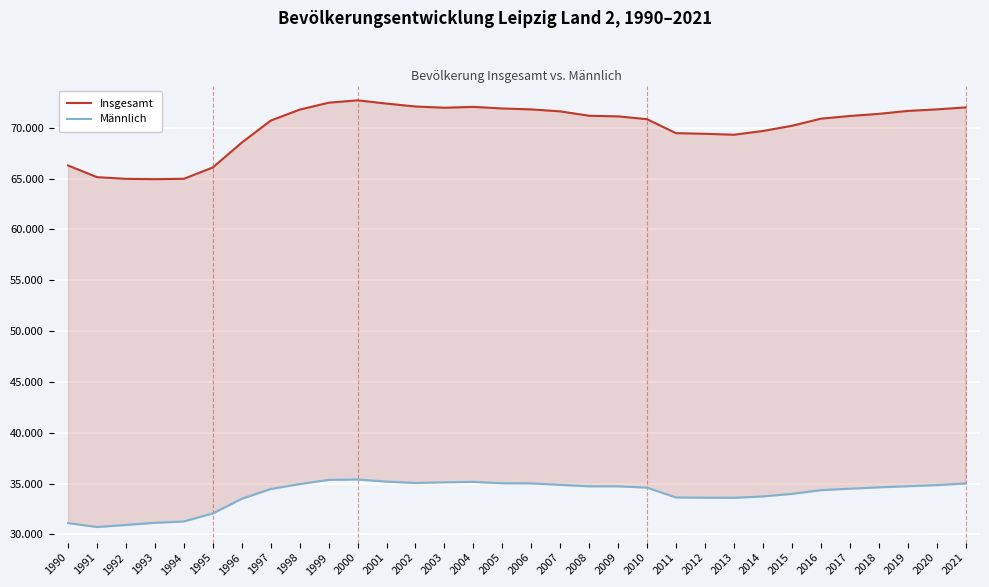

The Insgesamt series shows 69688 at 2014. True or false?

True